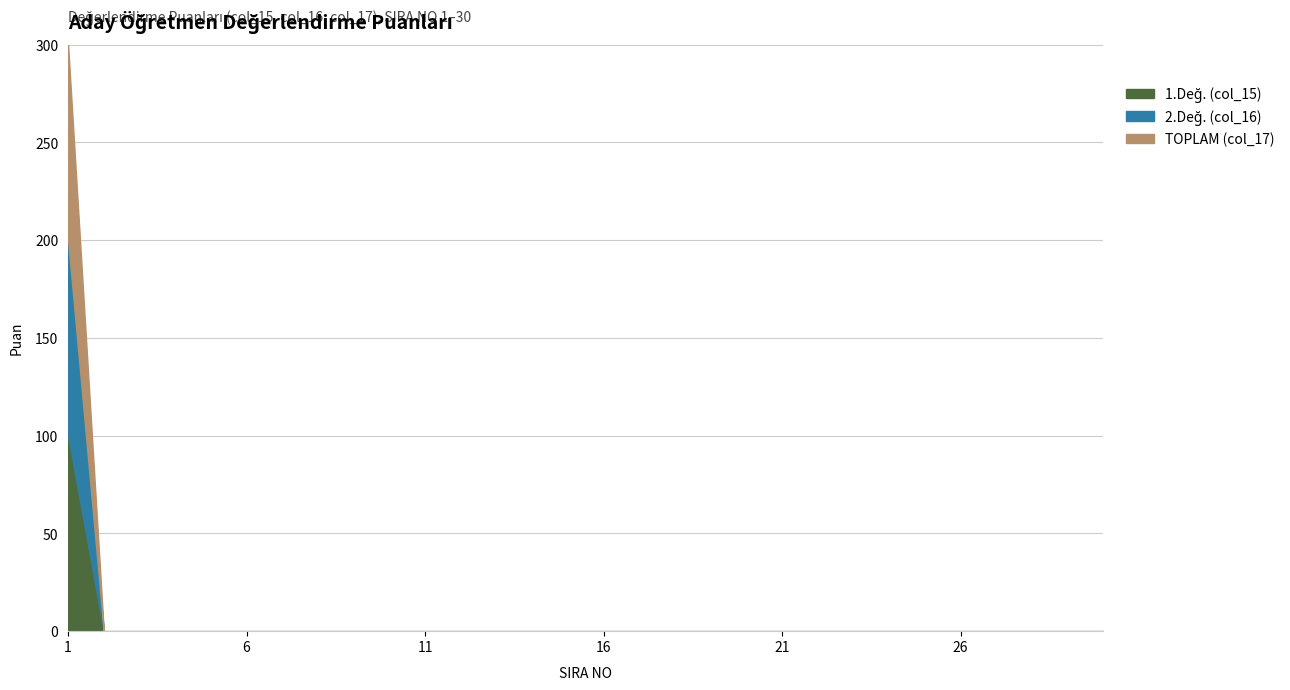

True or false: 2.Değ. (col_16) has a value of -57 at 9.

False